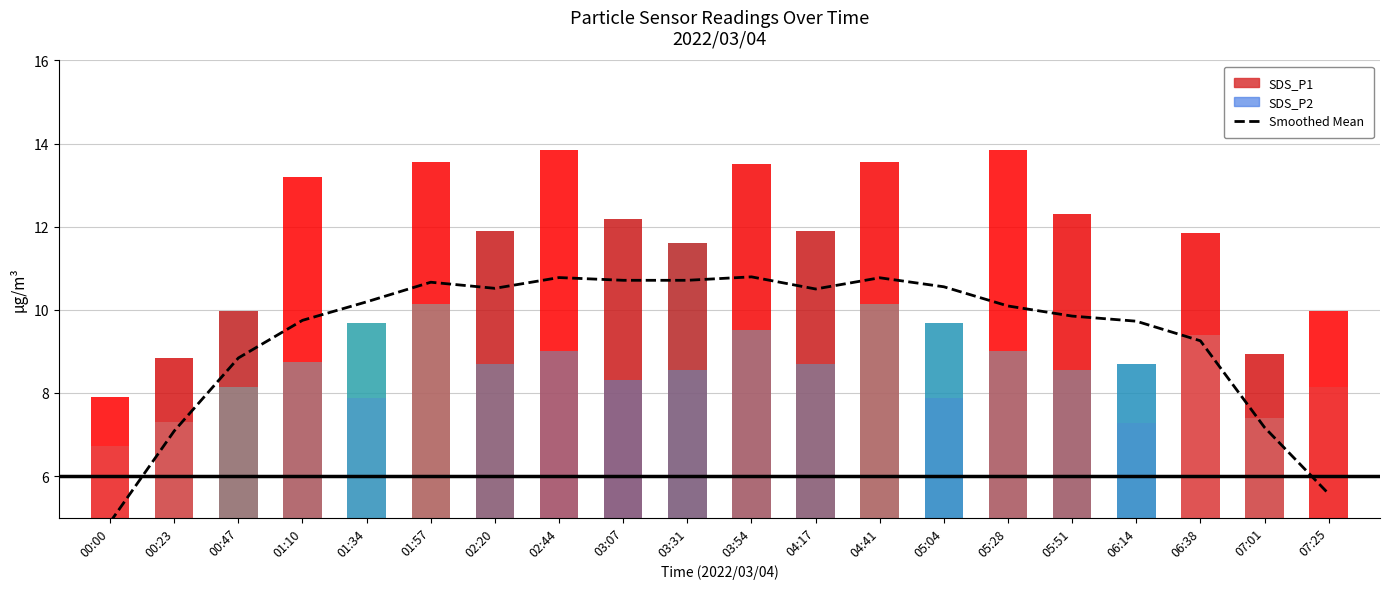

What is the average value of the SDS_P1 series?

11.3